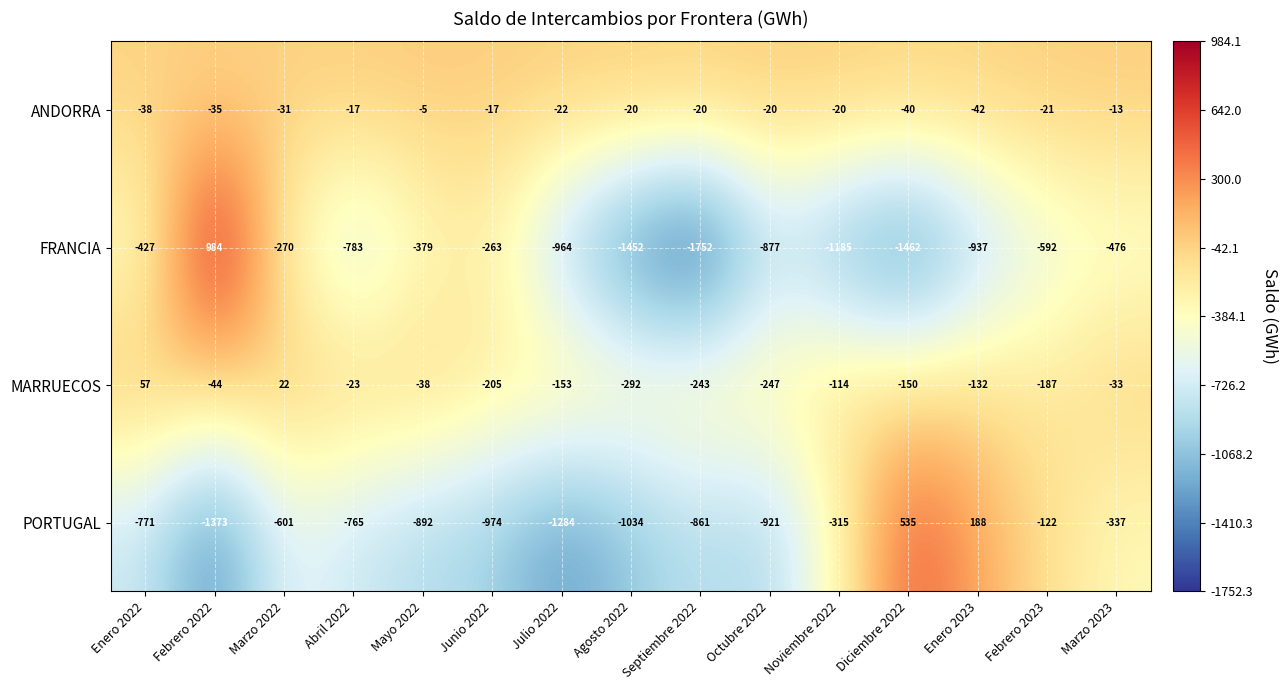

List the series in order of their peak value, lowest first.

ANDORRA, MARRUECOS, PORTUGAL, FRANCIA